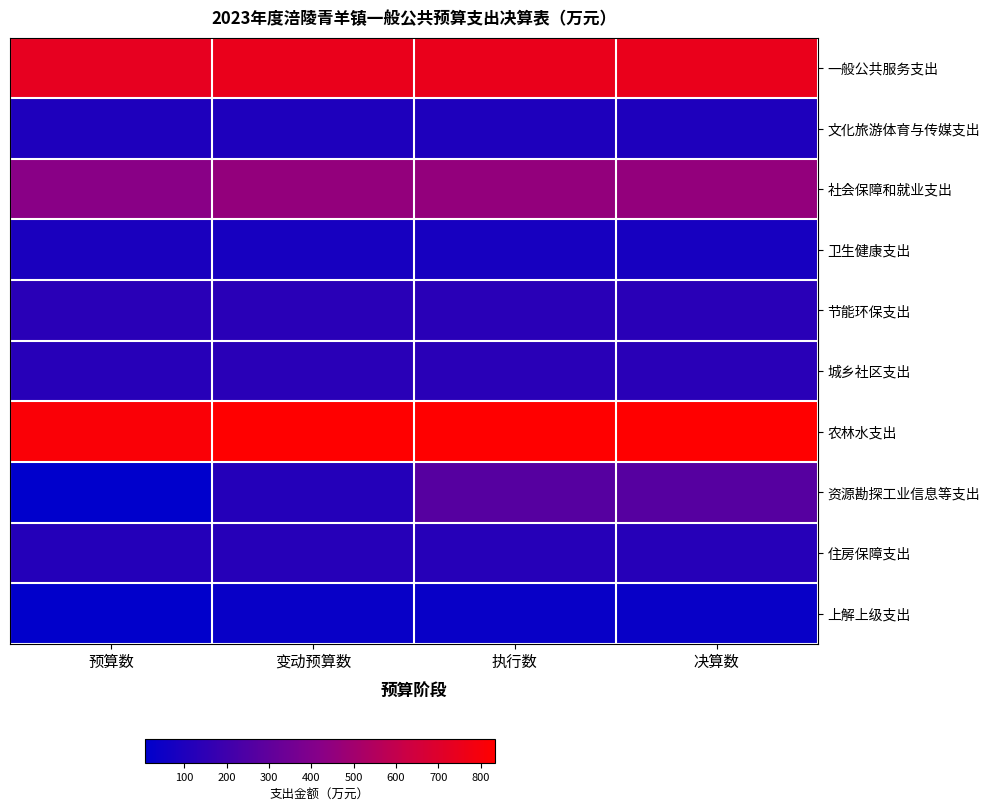

What is the minimum value shown in the chart?

7